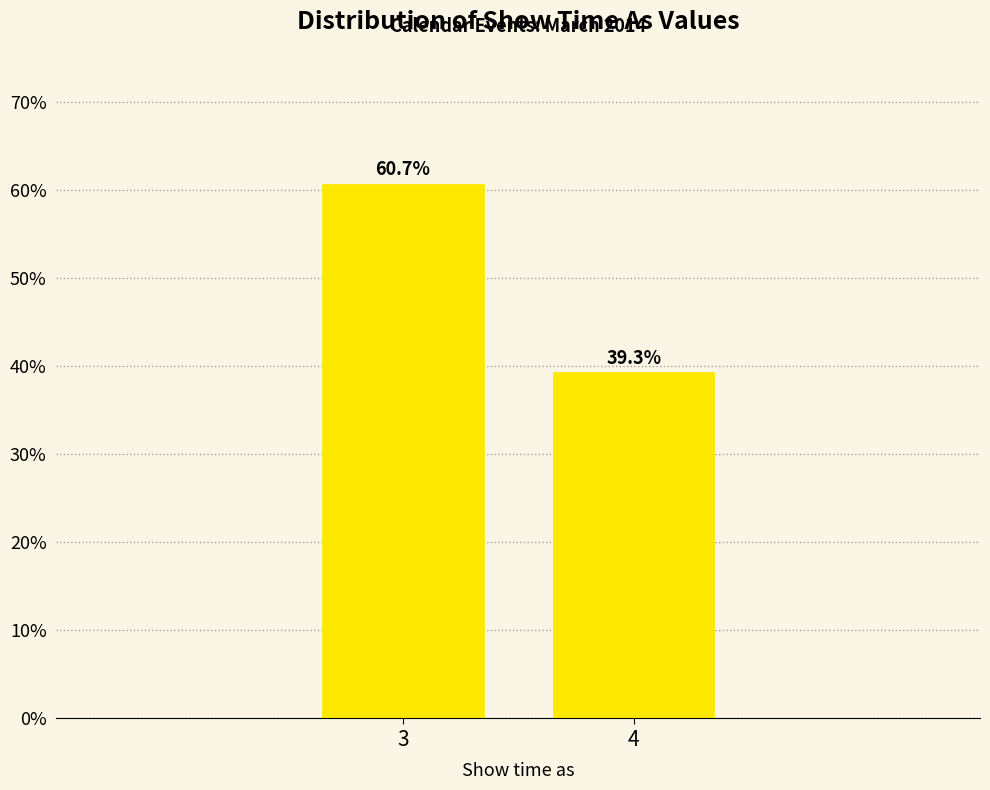

Reading left to right, extract all data points from this chart.

3=60.7	4=39.3